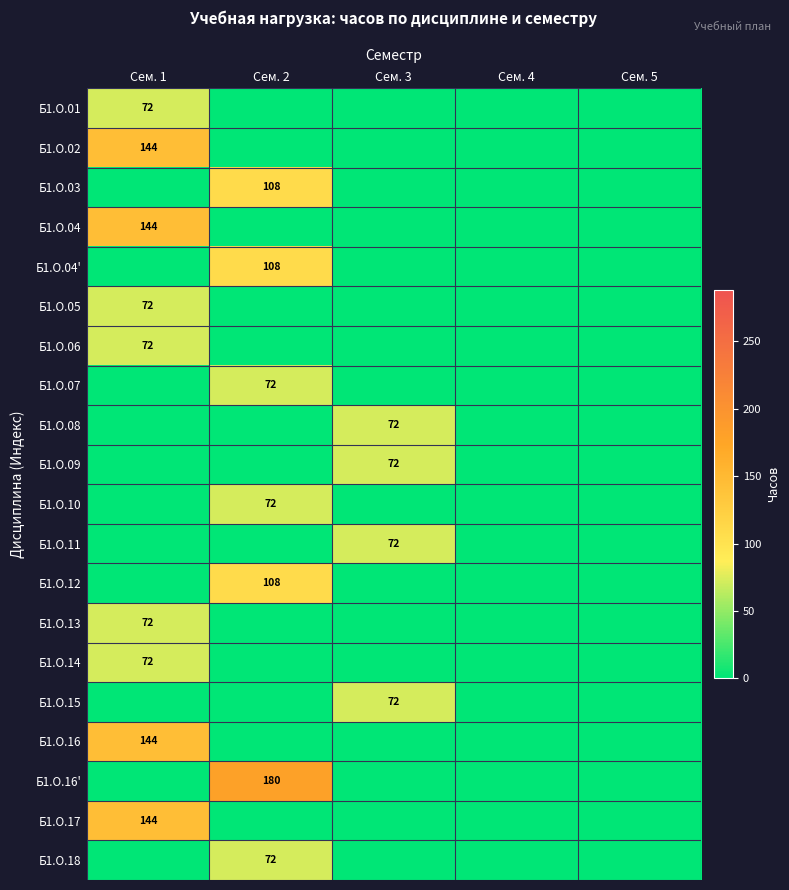

The value of Б1.О.16' at Сем. 2 is 284. True or false?

False